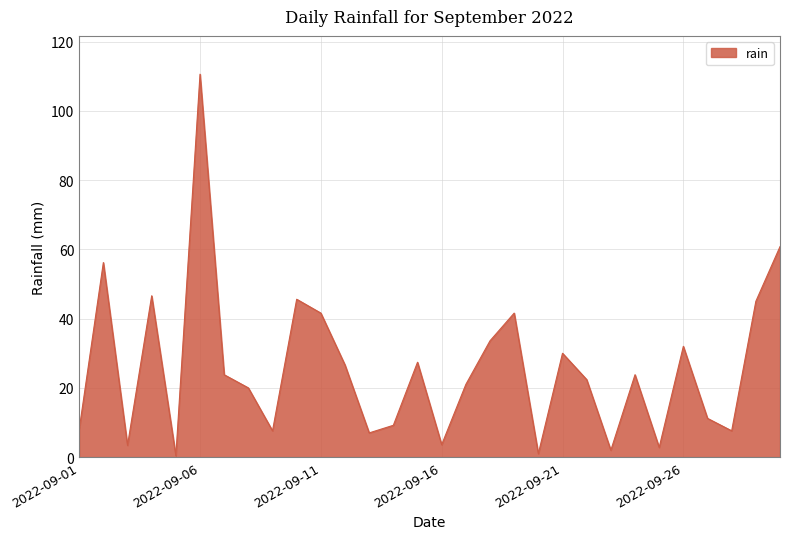

What is the difference between the maximum and minimum values?

110.2